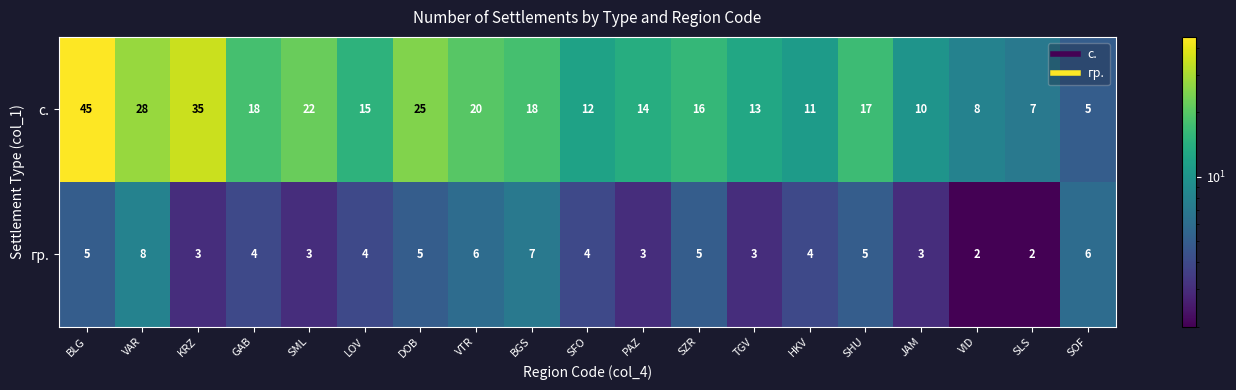

Which series has the largest range (max minus min)?

с.